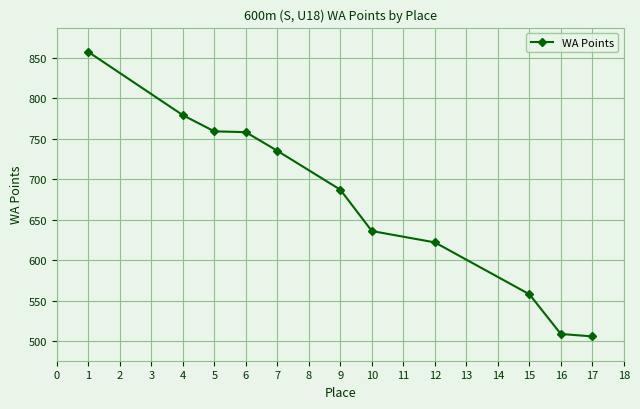

What is the approximate value at 4?

779